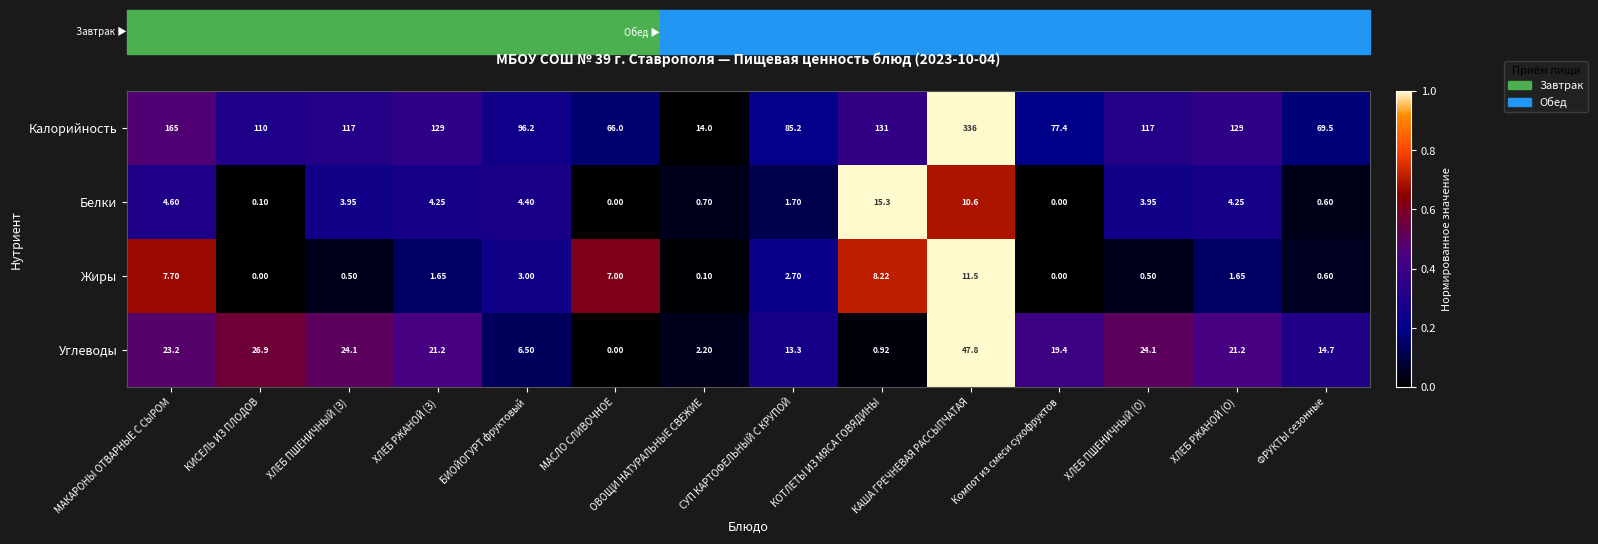

Rank the series at МАКАРОНЫ ОТВАРНЫЕ С СЫРОМ from lowest to highest value.

Белки, Жиры, Углеводы, Калорийность